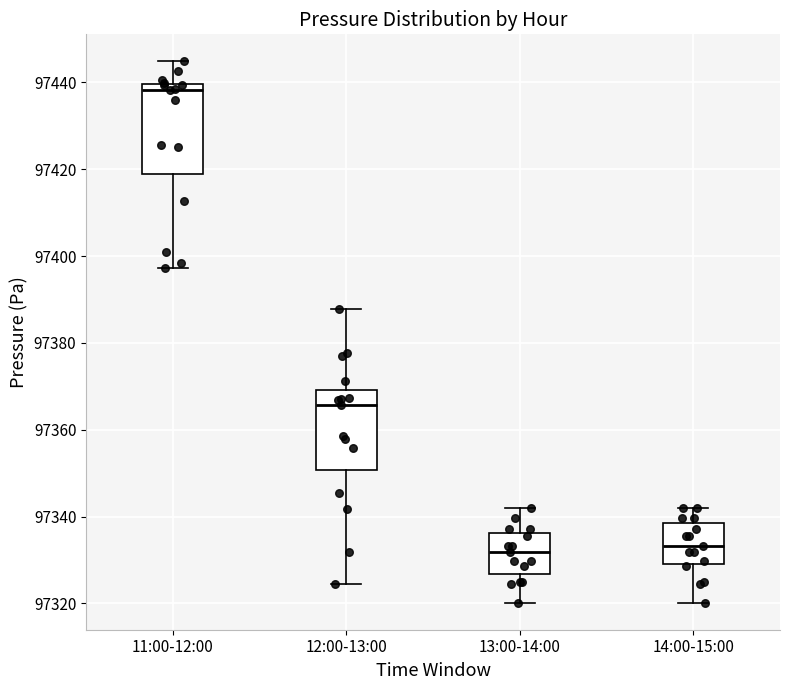

Comparing the boxes themselves (not the whiskers), which one is the tallest?

11:00-12:00